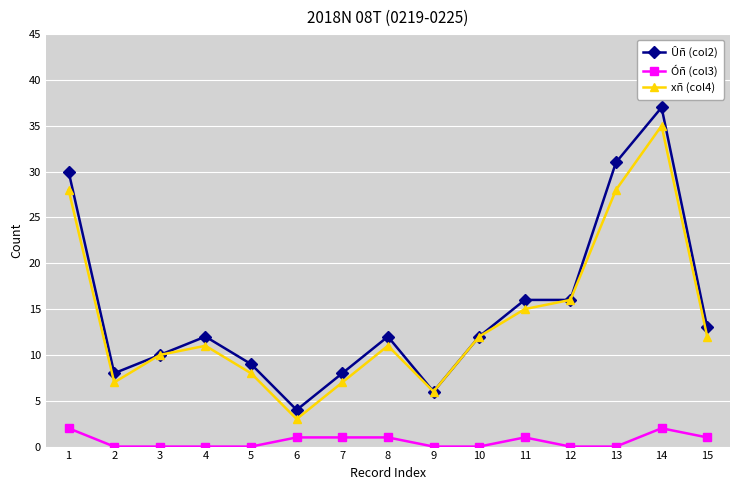

How many Óñ (col3) values are between 0 and 1?

13